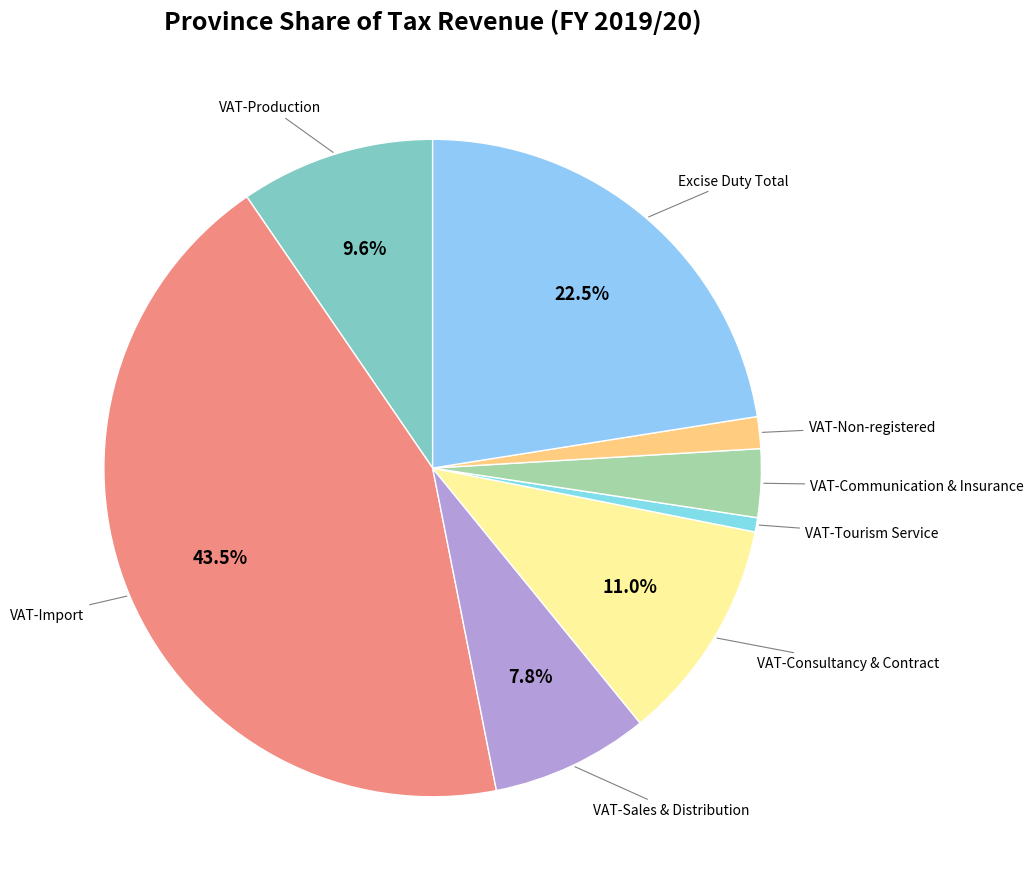

How many slices are in this pie chart?

8